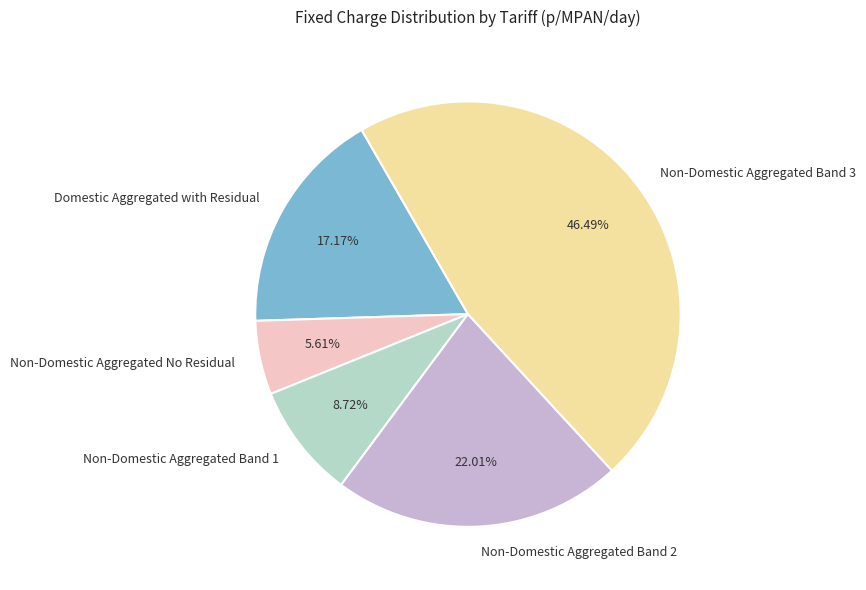

What is the largest slice in the pie chart?

Non-Domestic Aggregated Band 3